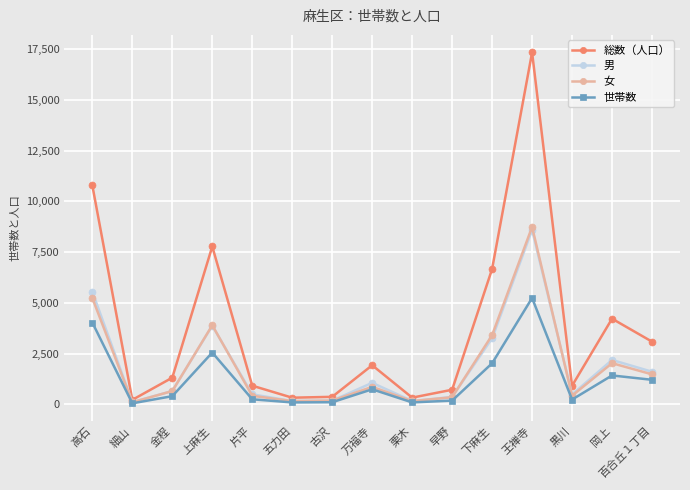

The value of 女 at 片平 is 426. True or false?

True